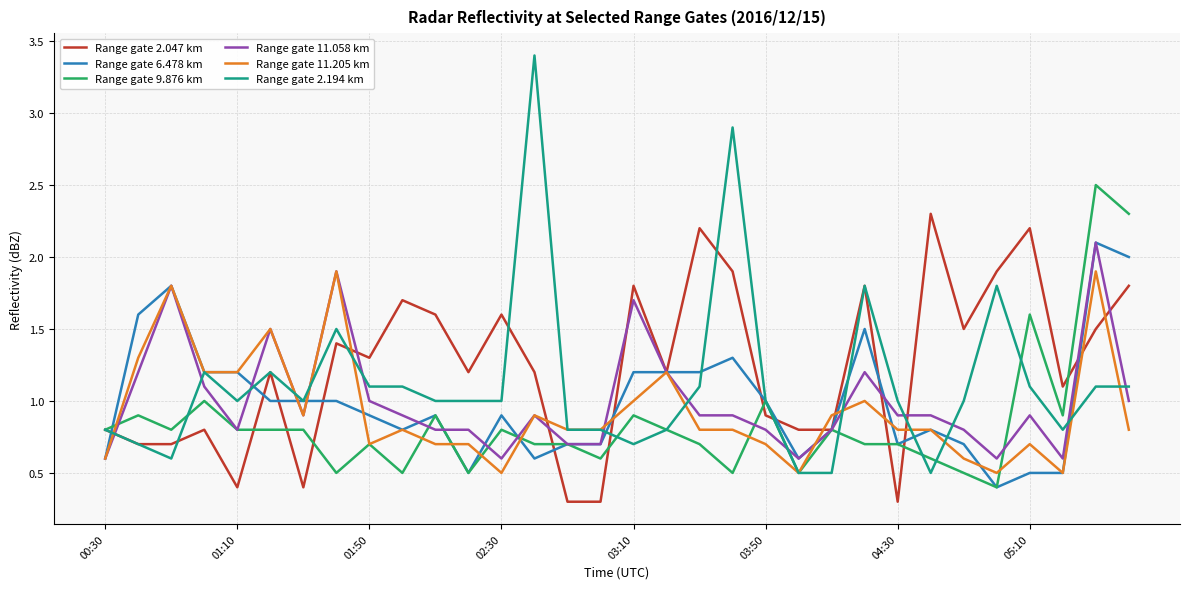

What is the minimum value shown in the chart?

0.3